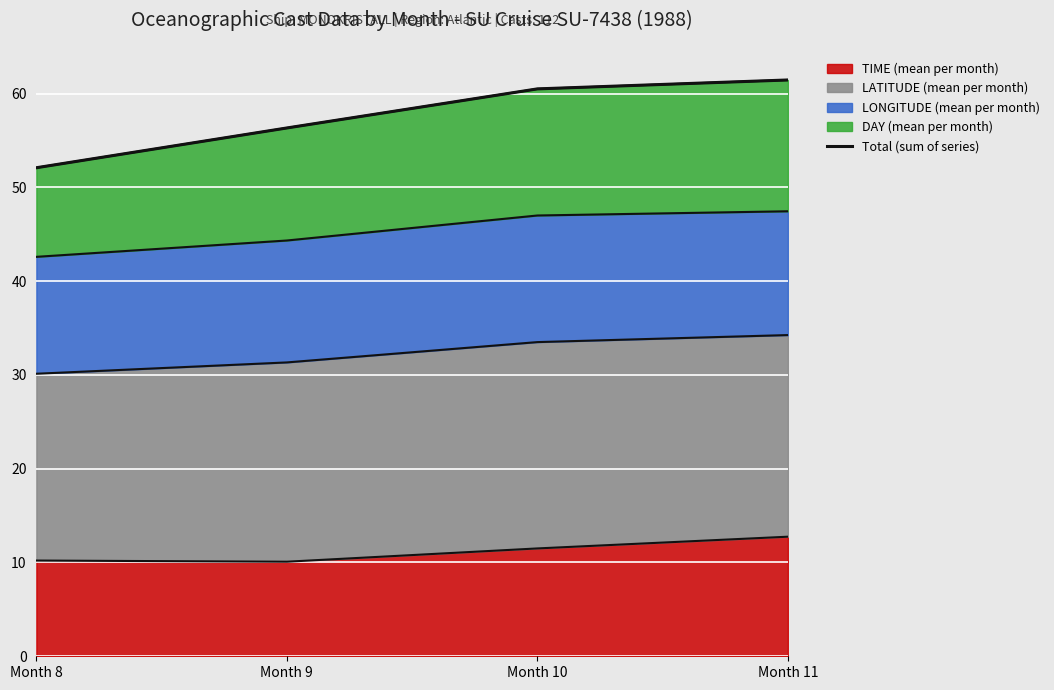

Which category has the highest value across all series?

Month 11